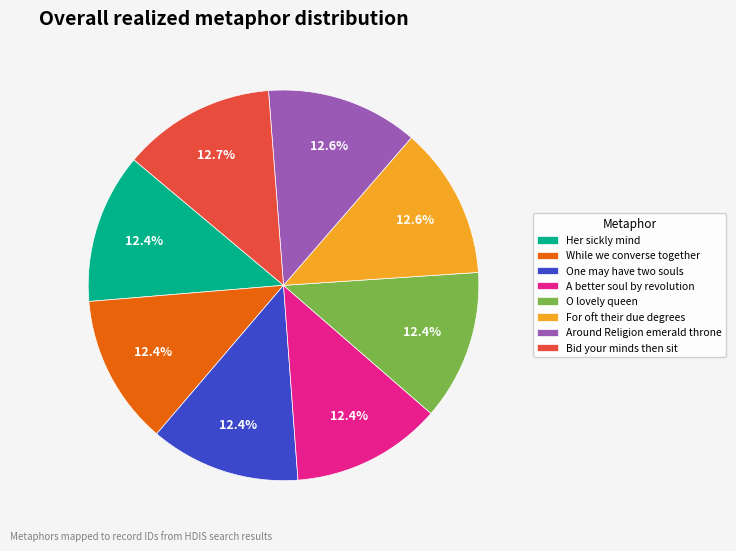

What is the ratio of the value at Bid your minds then sit to the value at While we converse together?

1.0